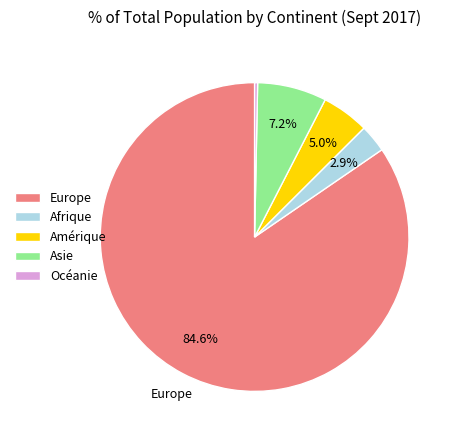

Rank the categories by value from lowest to highest.

Océanie, Afrique, Amérique, Asie, Europe